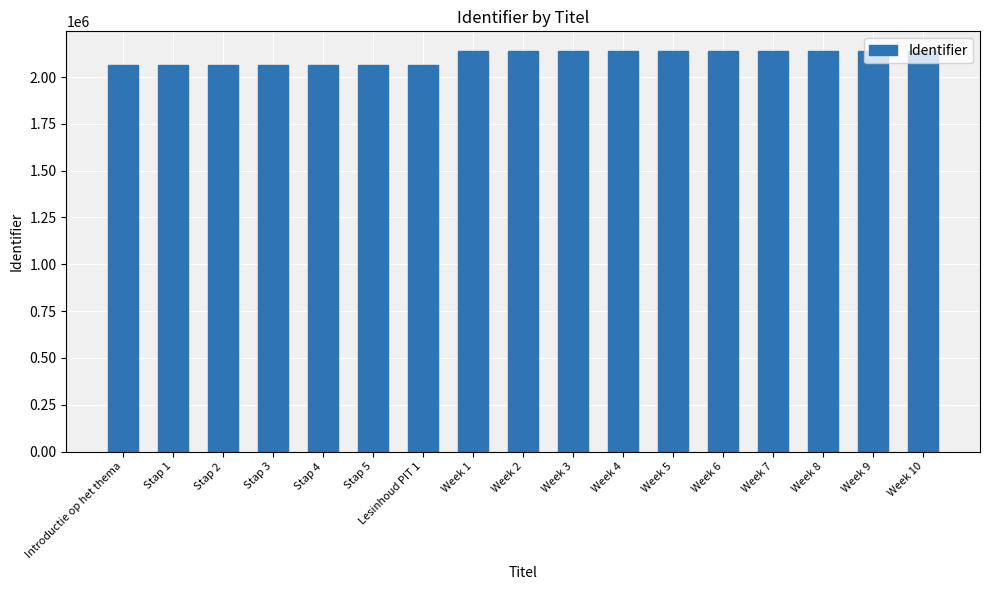

What is the greatest value displayed?

2137041